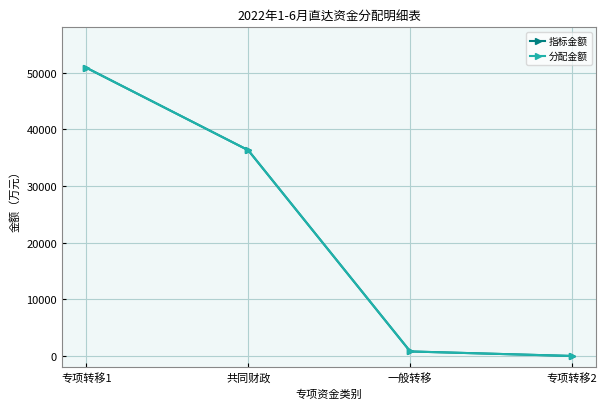

Does the chart have visible grid lines?

Yes